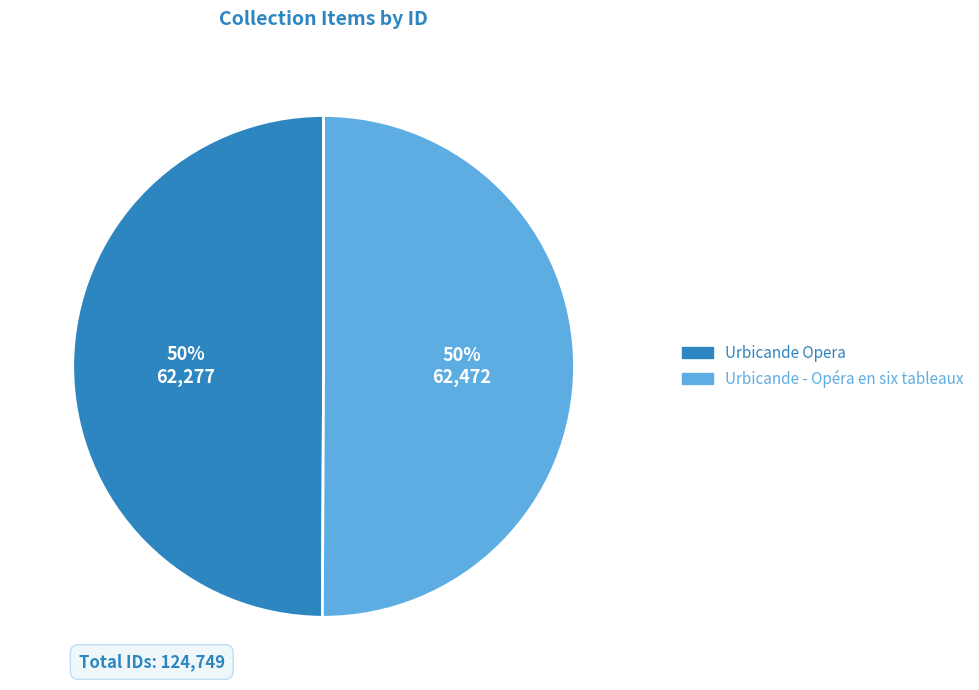

Is the sum of Urbicande Opera and Urbicande - Opéra en six tableaux greater than half?

Yes